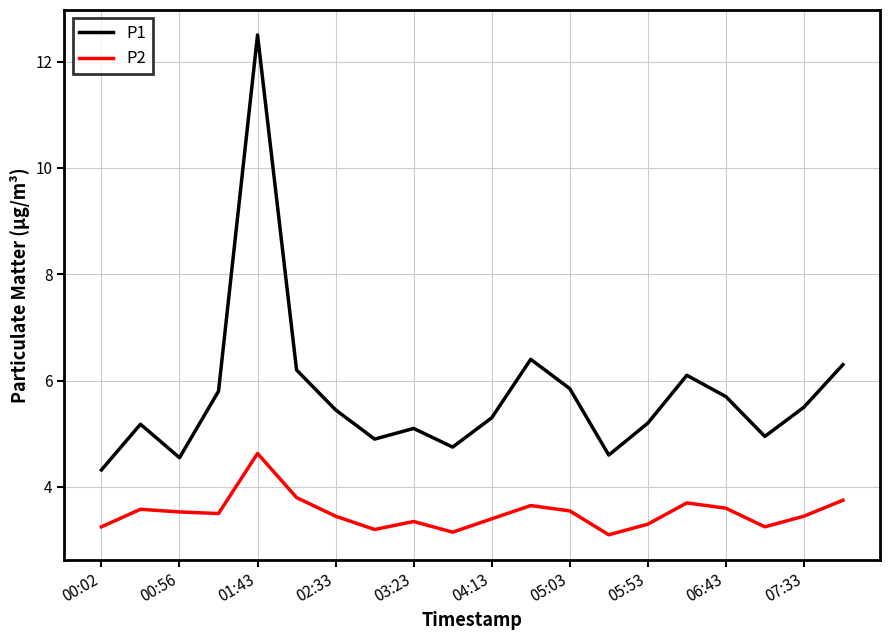

Which series has the largest range (max minus min)?

P1